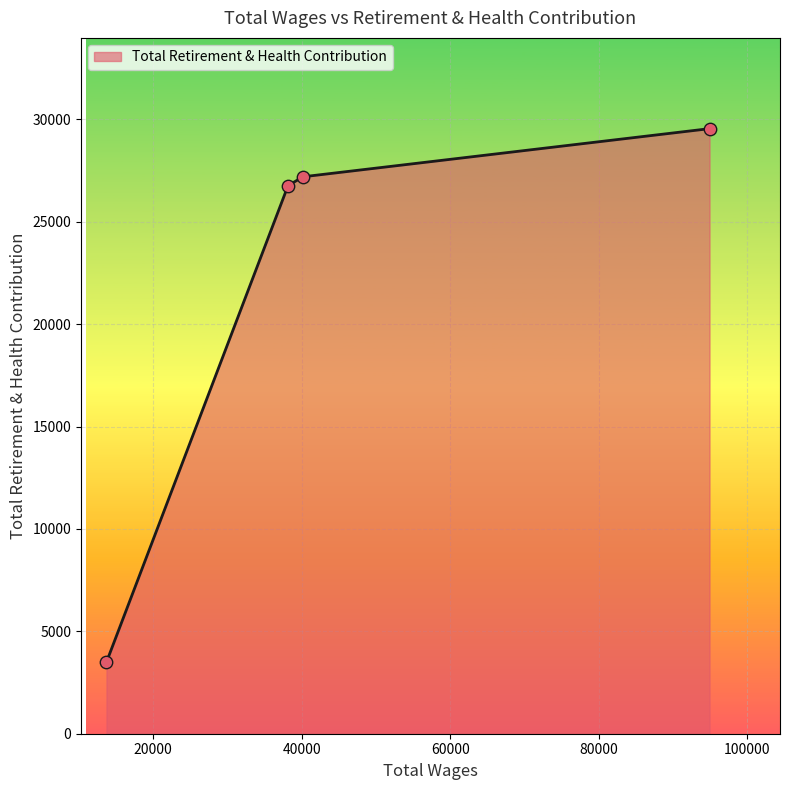

What is the smallest value displayed?

3499